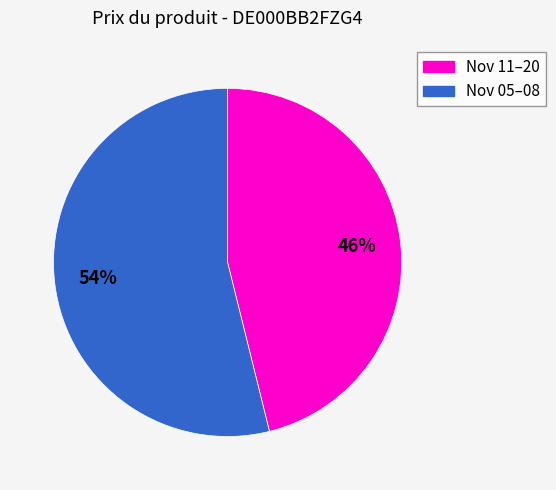

To the nearest percent, what is the average slice percentage?

50%